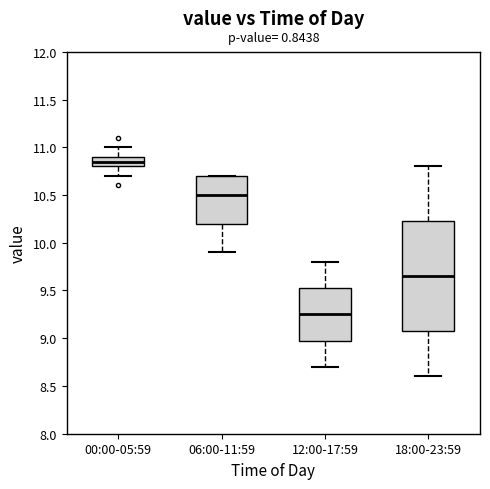

Reading left to right, transcribe this box plot: for each box, give where its median line is, the range the box spans, and where its two whiskers end, as read against the y-axis. The values are not printed on the chart, so give them approximately, as read against the axis.

00:00-05:59: median 10.85, box 10.80 to 10.90, whiskers 10.70 to 11.00
06:00-11:59: median 10.50, box 10.20 to 10.70, whiskers 9.90 to 10.70
12:00-17:59: median 9.25, box 9.00 to 9.55, whiskers 8.70 to 9.80
18:00-23:59: median 9.65, box 9.10 to 10.25, whiskers 8.60 to 10.80